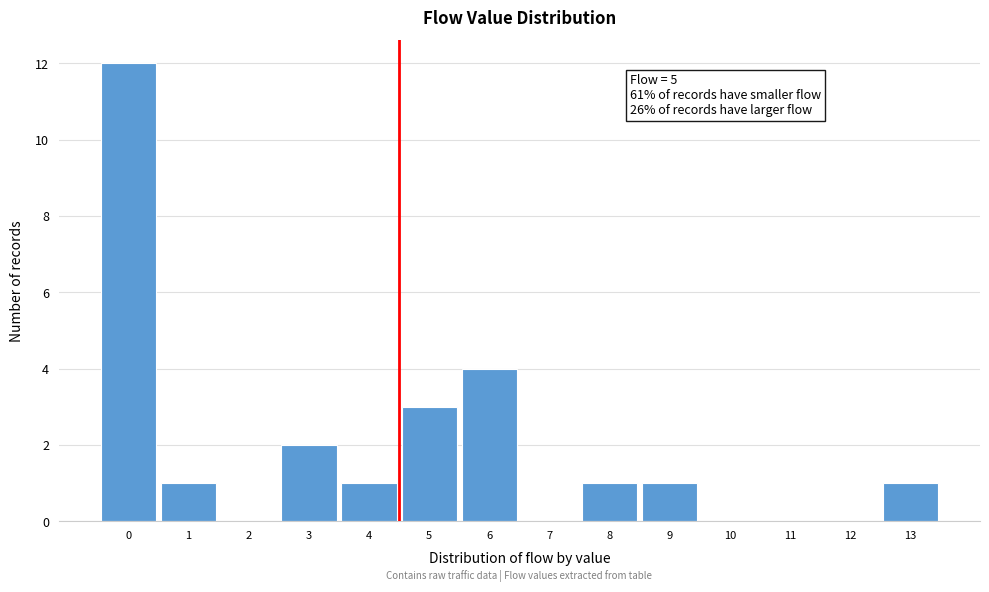

Reading right to left, what are all the values shown in this chart?

13=1	12=0	11=0	10=0	9=1	8=1	7=0	6=4	5=3	4=1	3=2	2=0	1=1	0=12